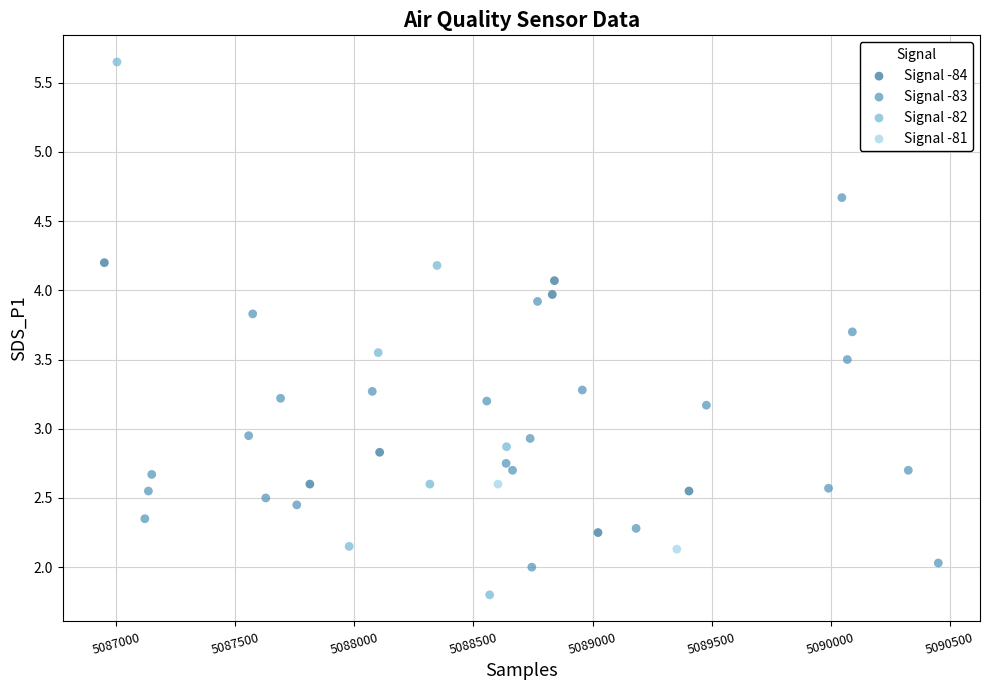

What are all the series names shown in the legend?

Signal -84, Signal -83, Signal -82, Signal -81